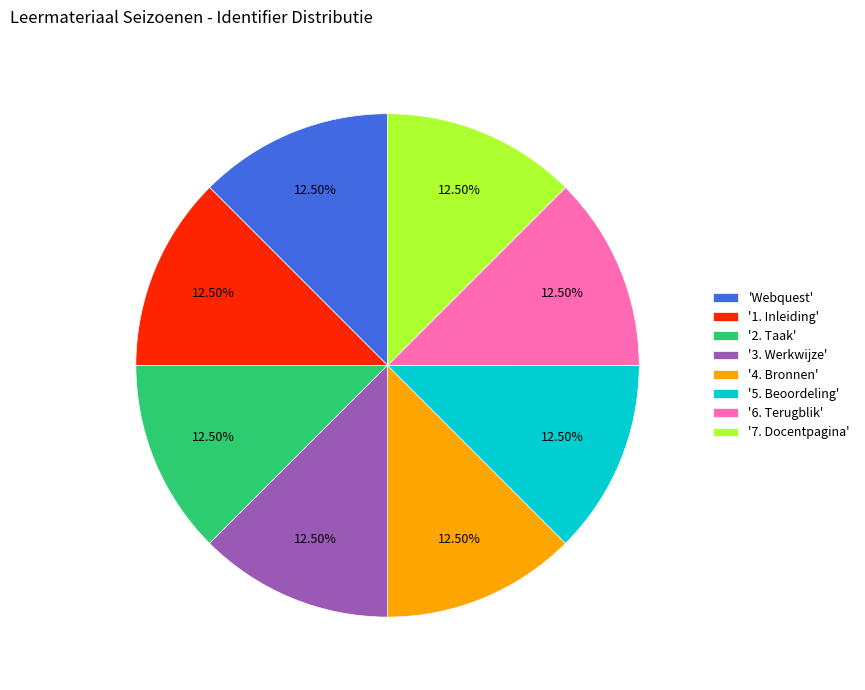

To the nearest percent, what is the average slice percentage?

12%